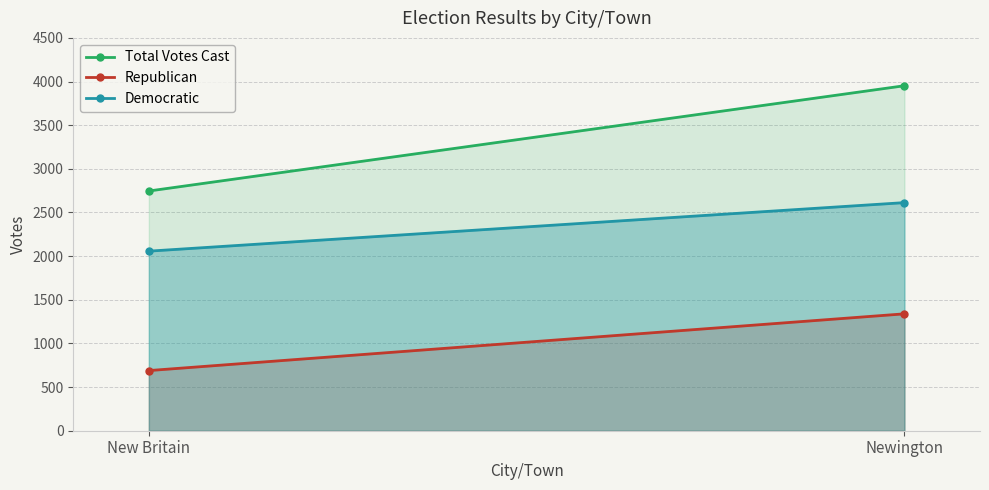

What is the total value across all series at New Britain?

5492